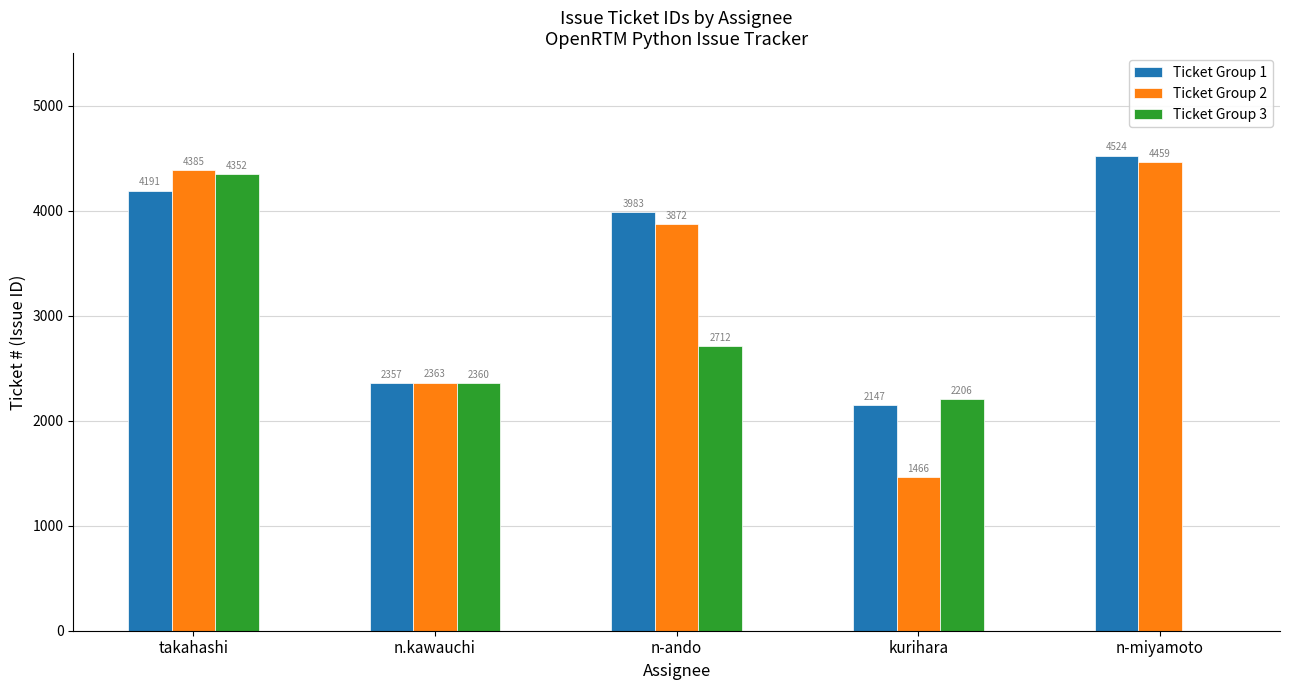

Which series has the largest range (max minus min)?

Ticket Group 3